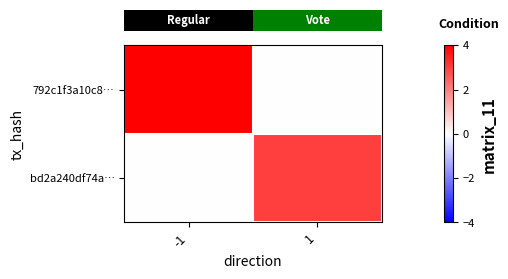

At how many categories does at least one series exceed 3?

1